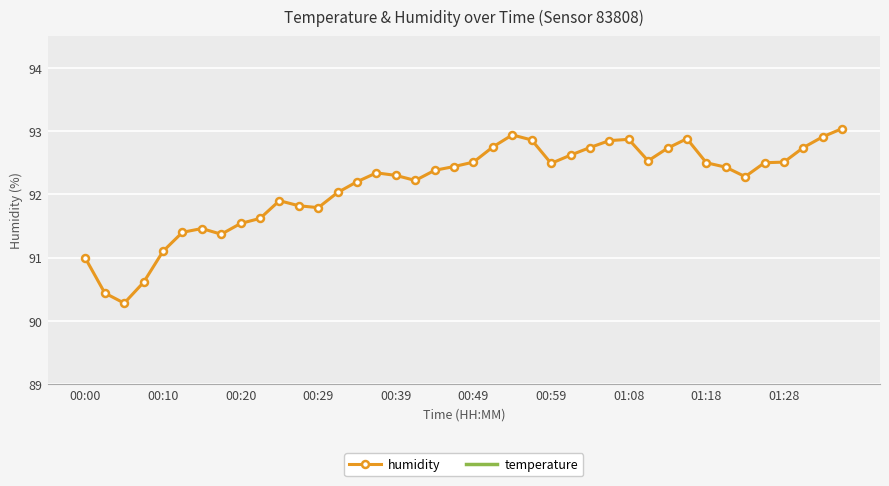

True or false: humidity has a value of 21.1 at 01:28.

False